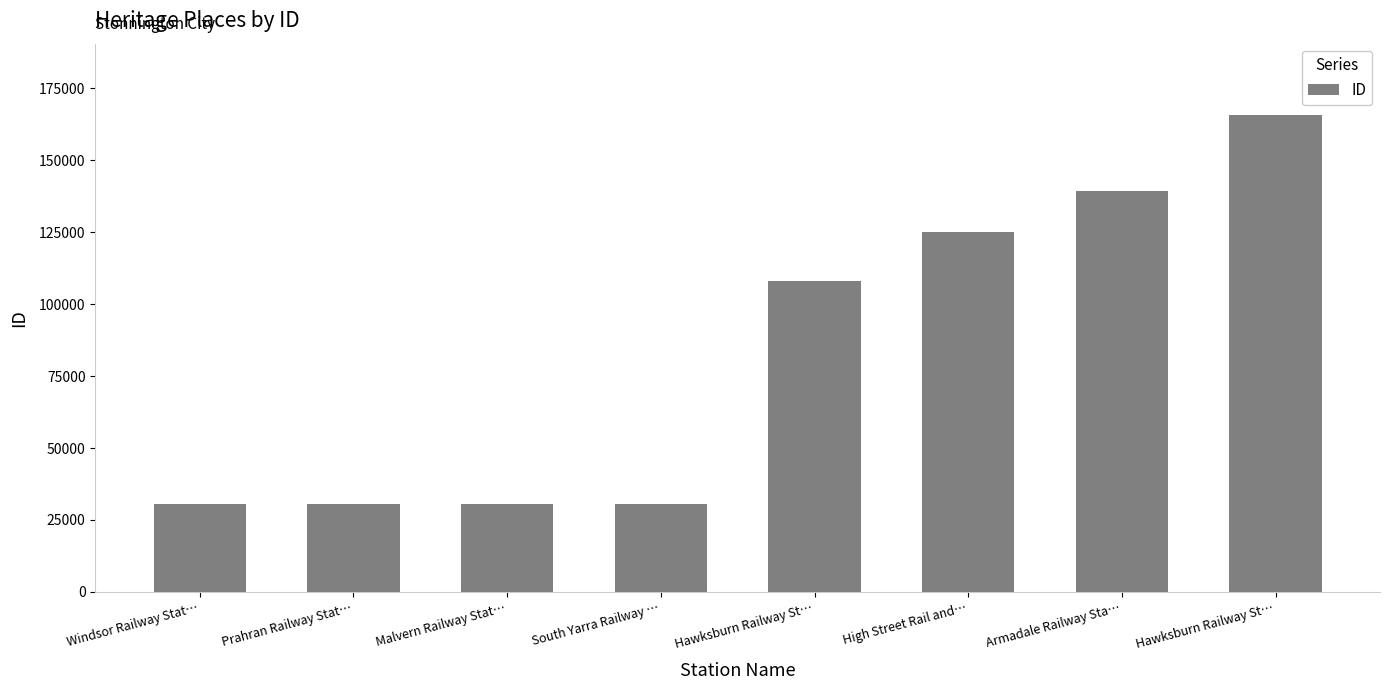

What is the change in value from Windsor Railway Stat… to Malvern Railway Stat…?

+8